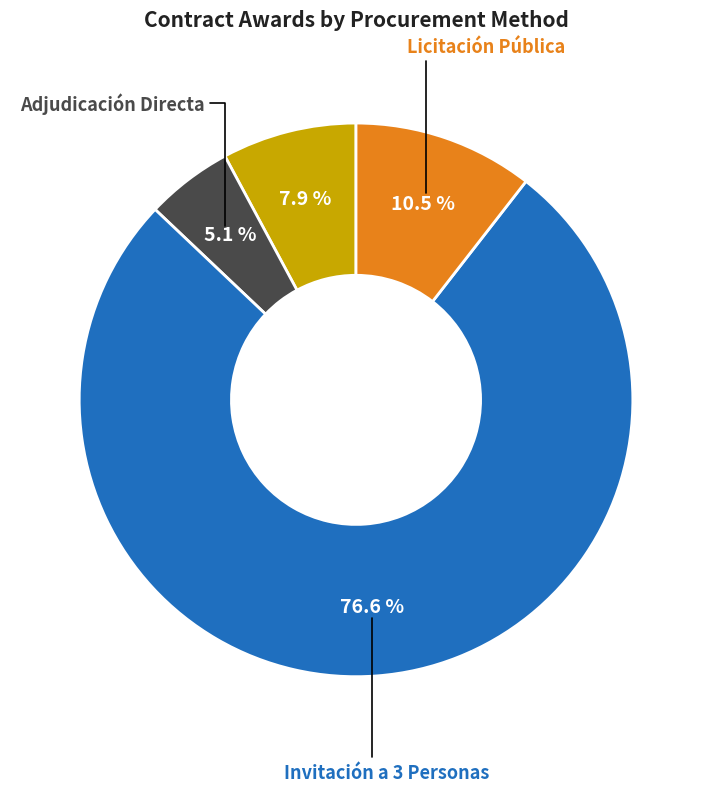

Is there a majority slice in this chart?

Yes